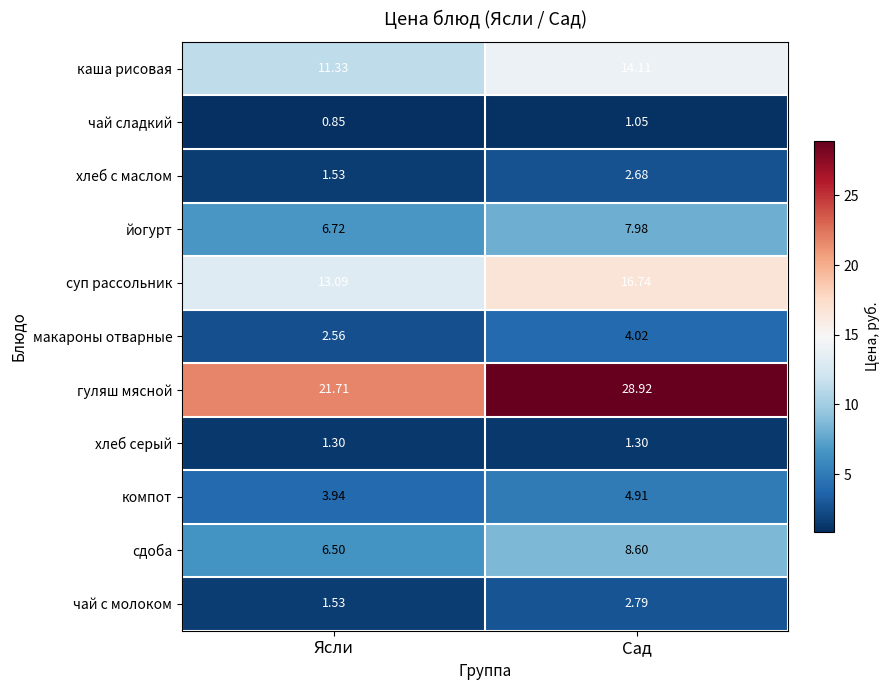

Rank the series by their maximum value, from lowest to highest.

чай сладкий, хлеб серый, хлеб с маслом, чай с молоком, макароны отварные, компот, йогурт, сдоба, каша рисовая, суп рассольник, гуляш мясной